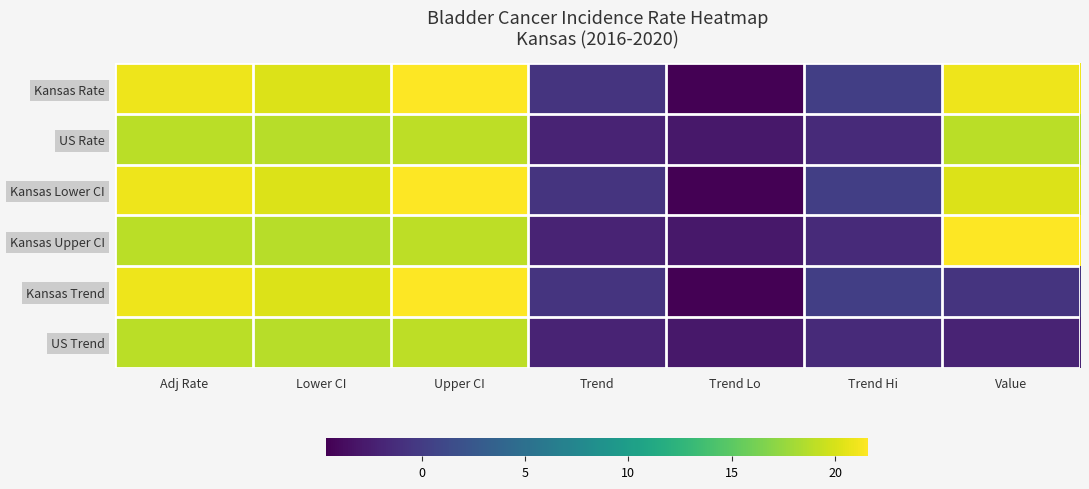

Which series has the largest range (max minus min)?

Kansas Rate